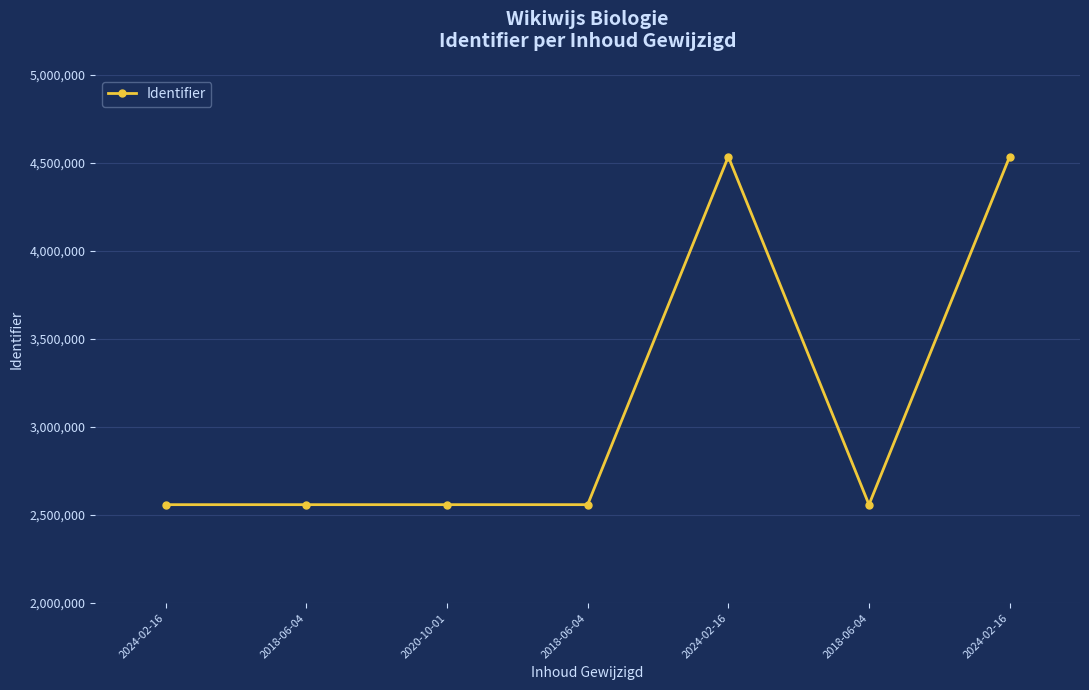

List the labels in order of value, smallest first.

2024-02-16, 2018-06-04, 2020-10-01, 2018-06-04, 2018-06-04, 2024-02-16, 2024-02-16